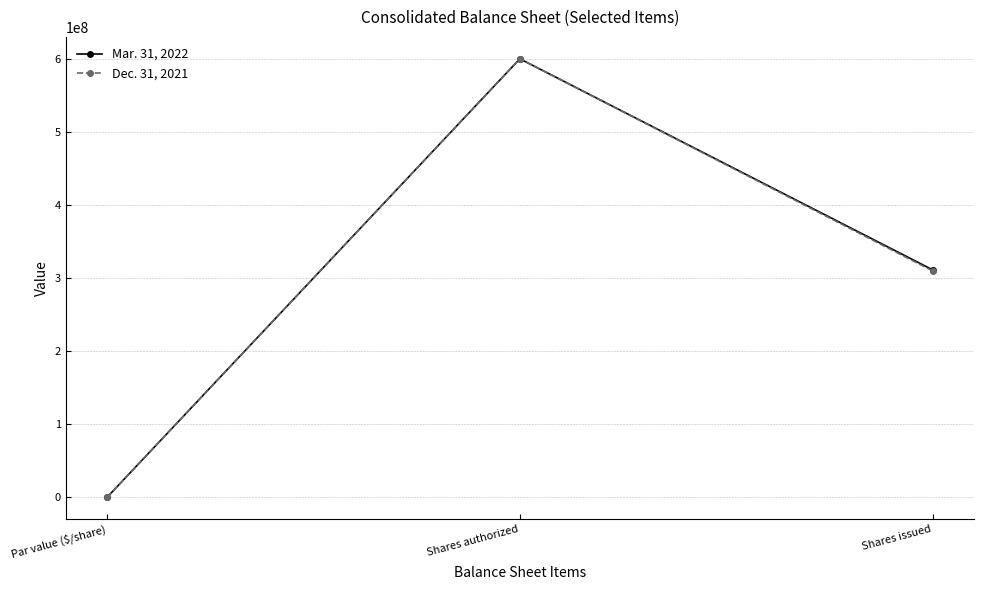

List the labels in order of Mar. 31, 2022 value, largest first.

Shares authorized, Shares issued, Par value ($/share)